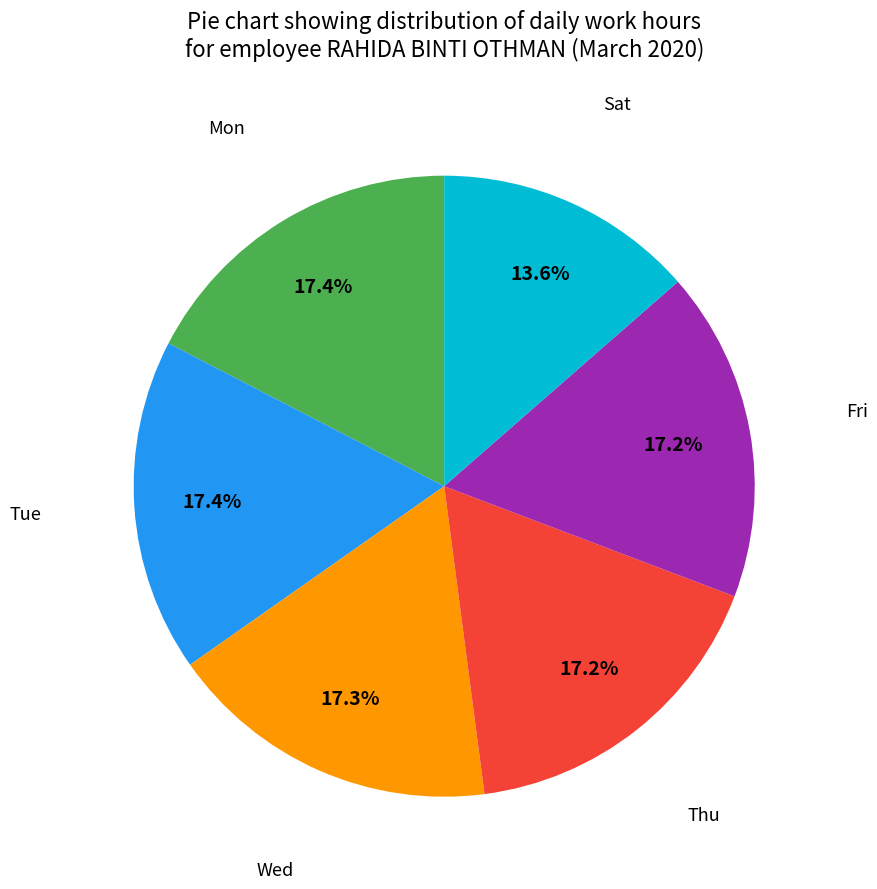

Is there a majority slice in this chart?

No